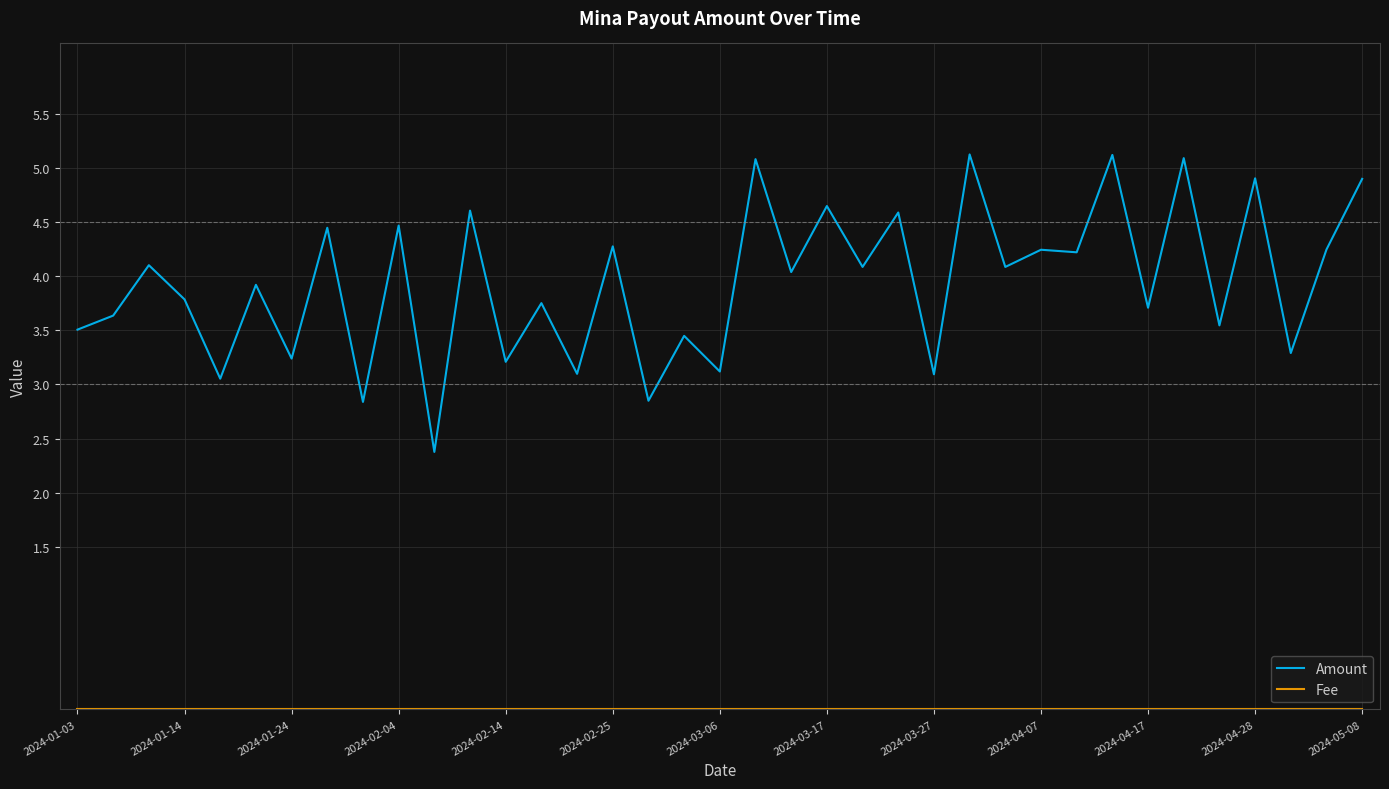

What is the minimum value for Amount?

2.4